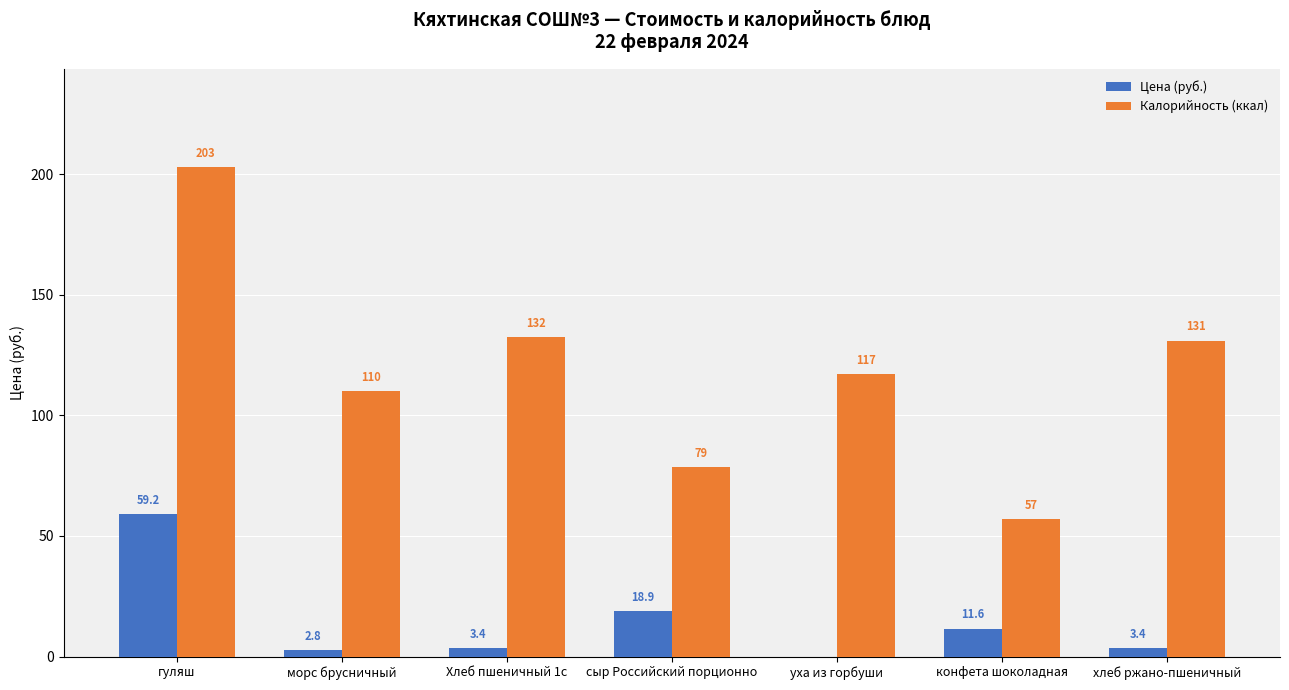

What is the total value across all series at гуляш?

262.2